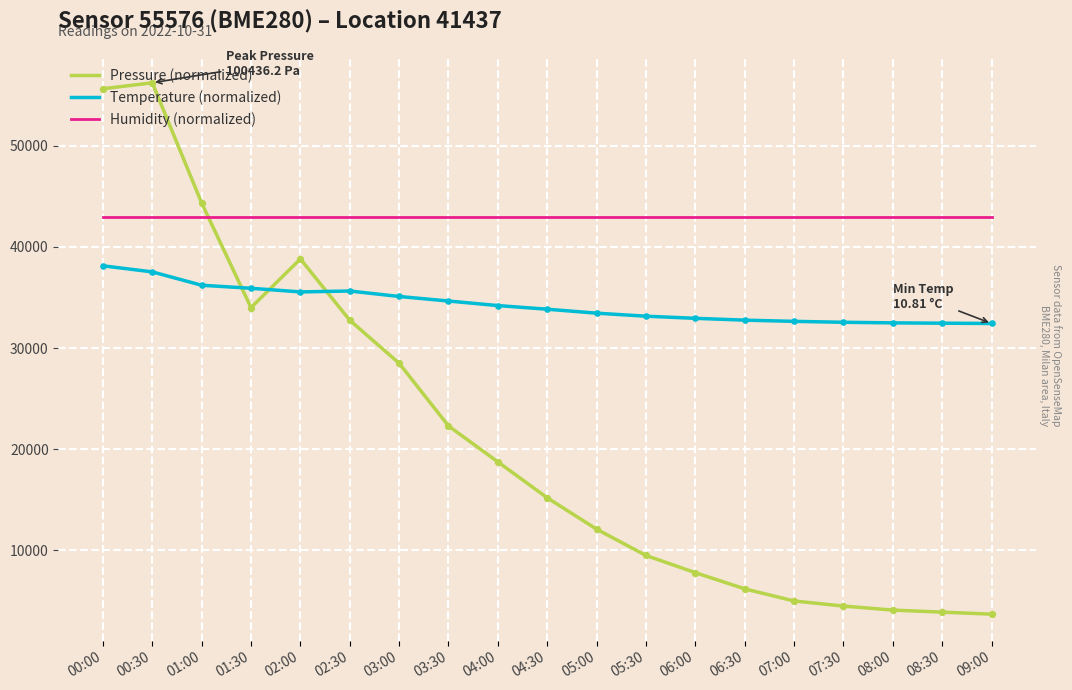

Which series has the largest range (max minus min)?

Pressure (normalized)